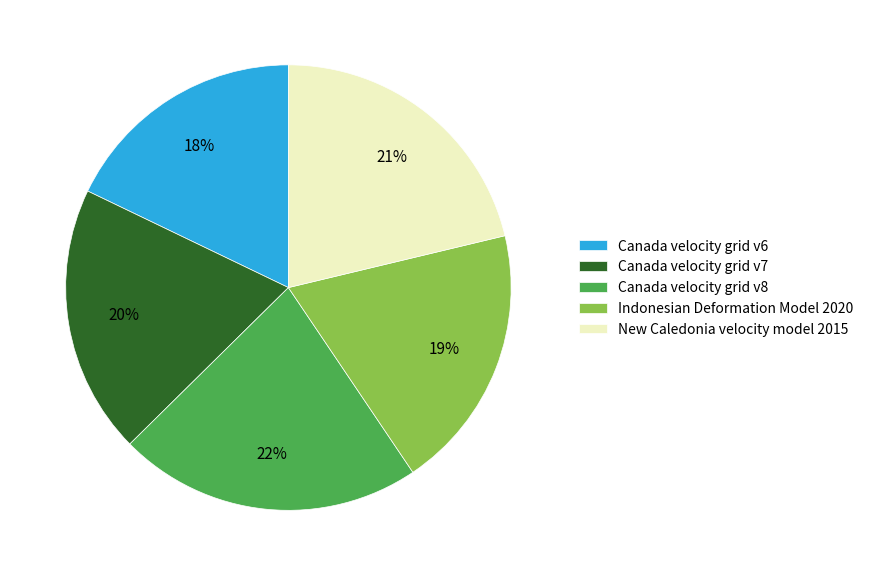

To the nearest percent, what portion does Canada velocity grid v6 represent?

18%